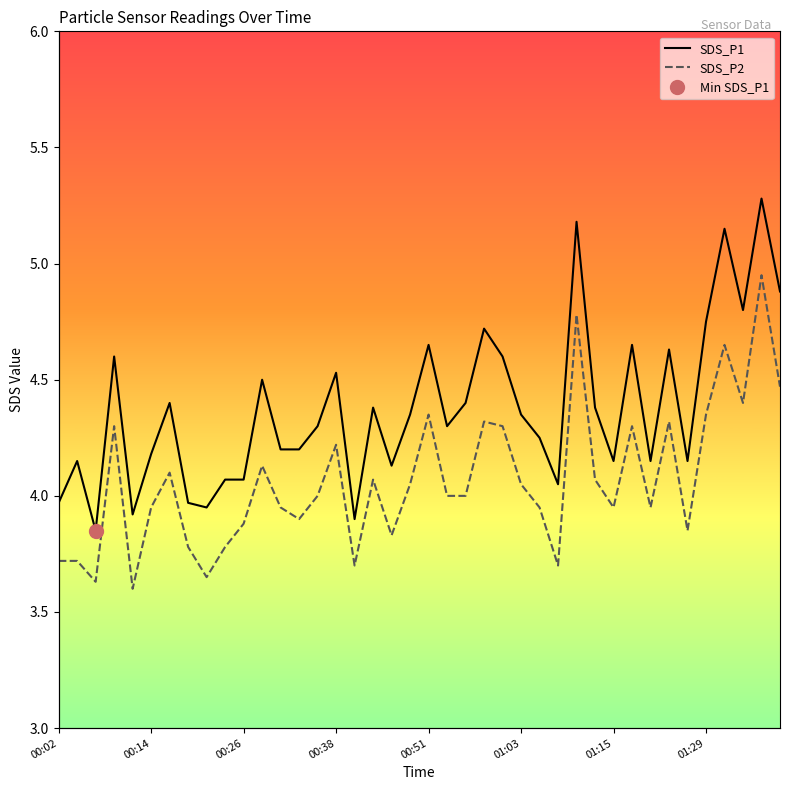

At which category does the chart reach its peak across all series?

38